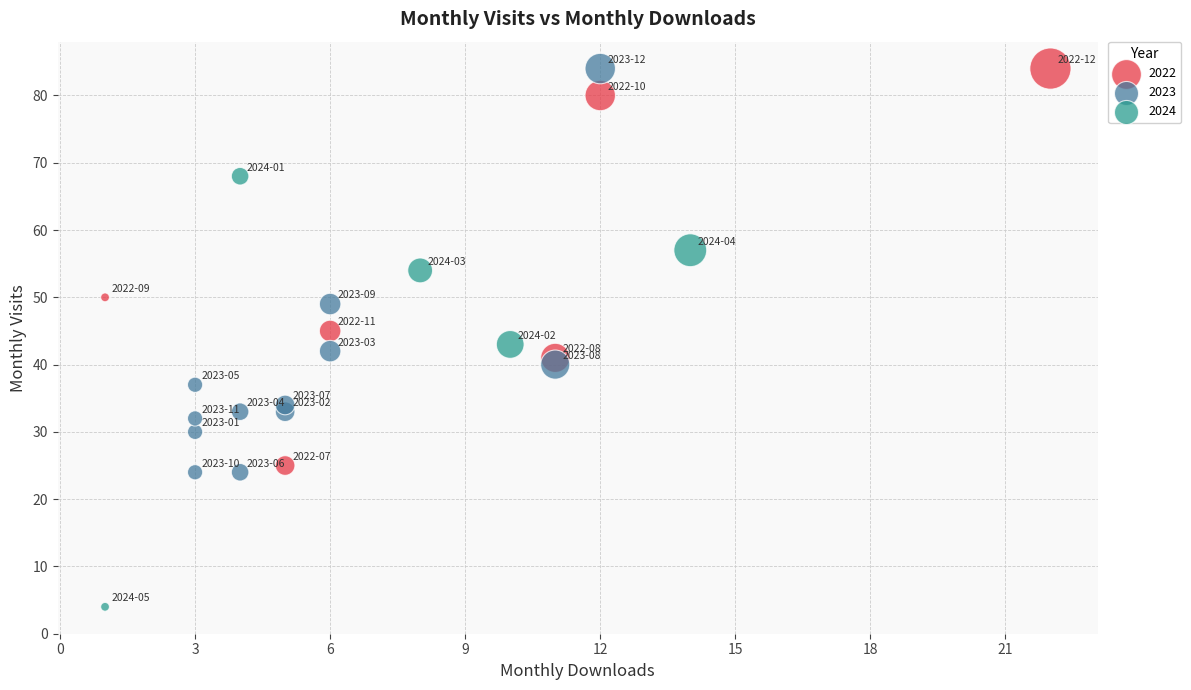

Which series reaches the minimum Y coordinate?

2024